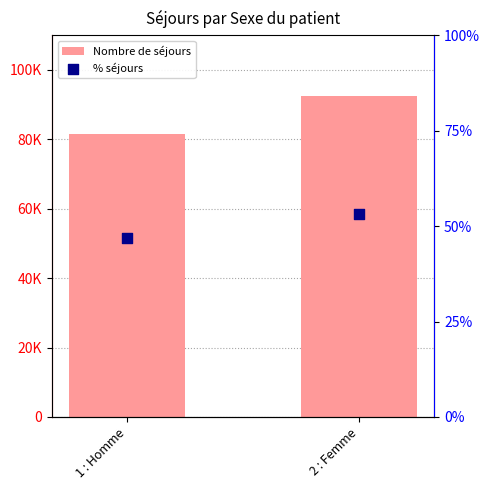

Which series has the largest total across all categories?

Nombre de séjours